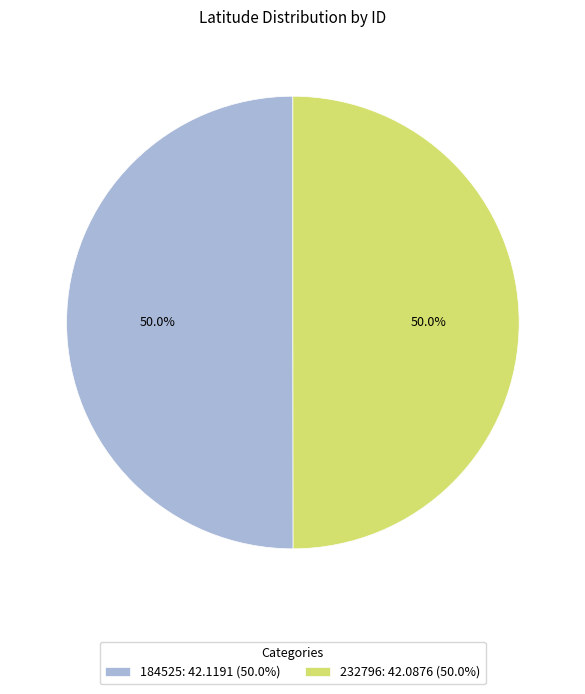

To the nearest percent, what is the combined percentage of 232796 and 184525?

100%